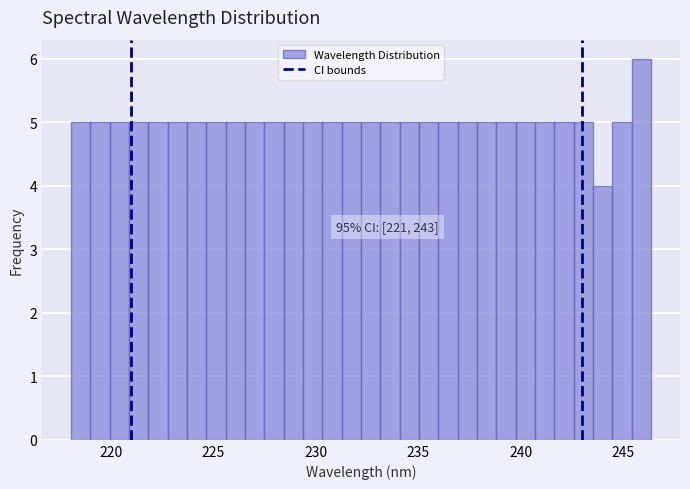

Read against the x-axis, roughly where is the centre of the tallest bar?

246.0